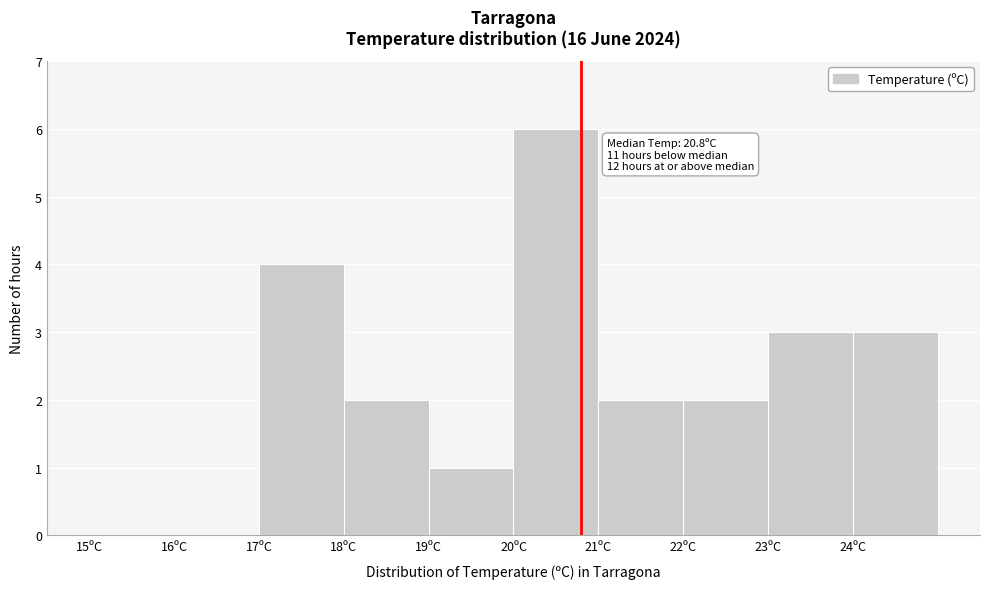

Which range on the x-axis has the tallest bar?

20 to 21